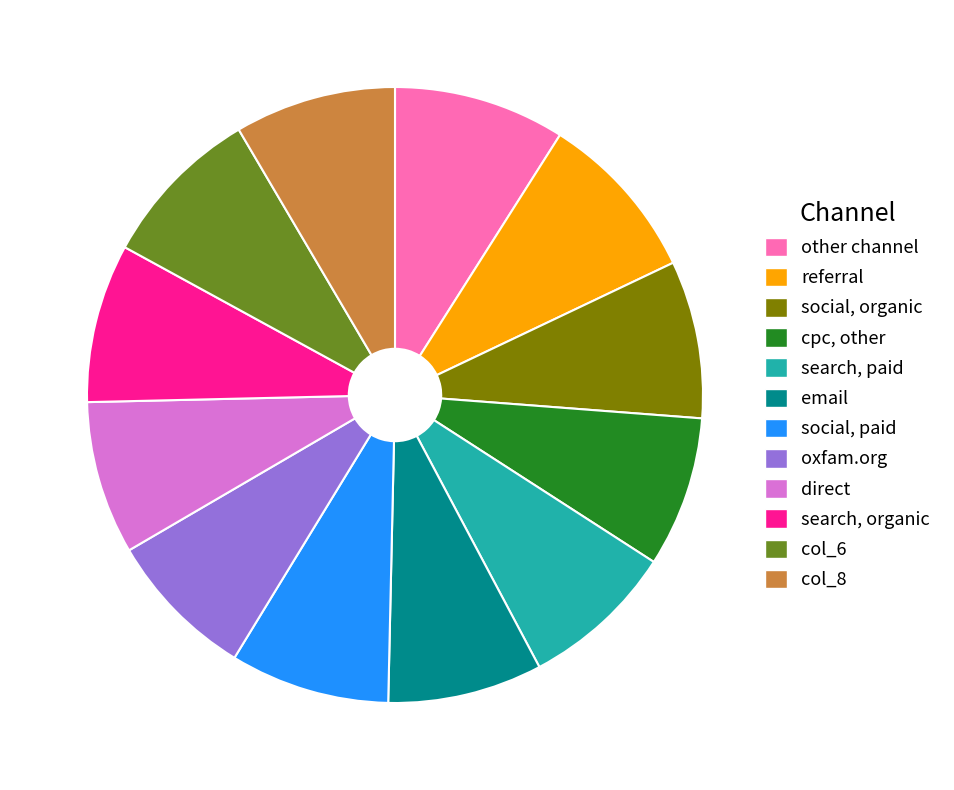

Do social, paid and social, organic together represent more than half of the pie?

No